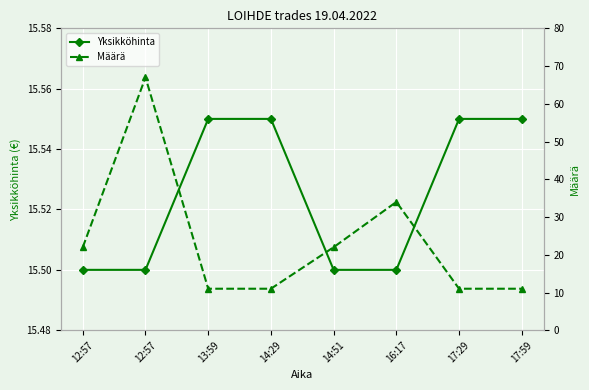

Reading left to right, extract all data points from this chart.

Yksikköhinta: 15.5	15.5	15.6	15.6	15.5	15.5	15.6	15.6
Määrä: 22.0	67.0	11.0	11.0	22.0	34.0	11.0	11.0